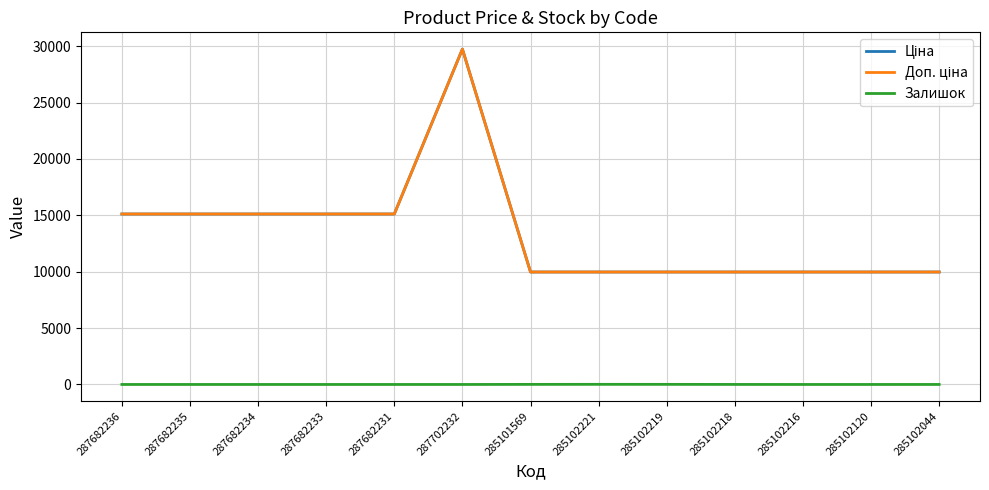

List the series in order of their peak value, highest first.

Ціна, Доп. ціна, Залишок